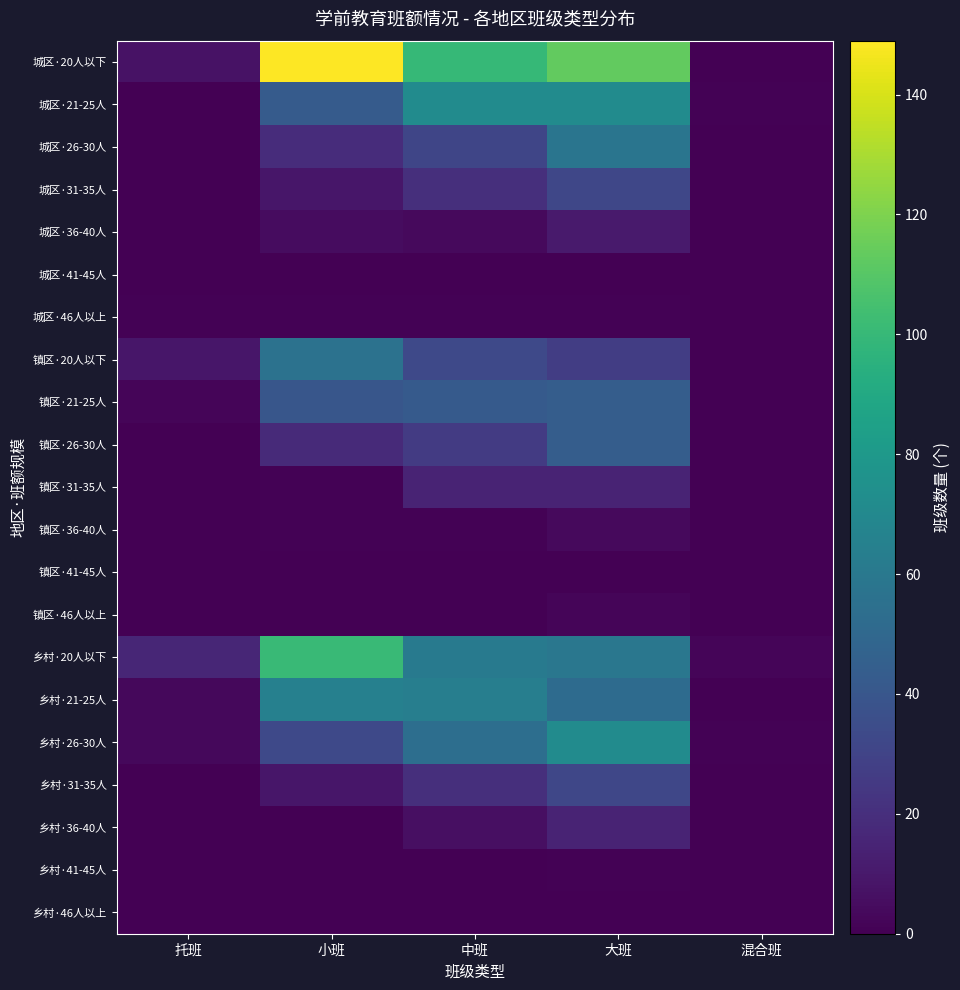

Reading right to left, what are all the values shown in this chart?

城区·20人以下: 混合班=0	大班=113	中班=100	小班=149	托班=7
城区·21-25人: 混合班=1	大班=72	中班=72	小班=43	托班=0
城区·26-30人: 混合班=0	大班=58	中班=31	小班=19	托班=0
城区·31-35人: 混合班=0	大班=32	中班=20	小班=9	托班=0
城区·36-40人: 混合班=0	大班=11	中班=4	小班=5	托班=0
城区·41-45人: 混合班=0	大班=0	中班=0	小班=0	托班=0
城区·46人以上: 混合班=0	大班=1	中班=1	小班=1	托班=1
镇区·20人以下: 混合班=0	大班=27	中班=33	小班=56	托班=9
镇区·21-25人: 混合班=0	大班=44	中班=42	小班=40	托班=2
镇区·26-30人: 混合班=0	大班=44	中班=26	小班=18	托班=0
镇区·31-35人: 混合班=0	大班=15	中班=15	小班=1	托班=0
镇区·36-40人: 混合班=0	大班=4	中班=1	小班=1	托班=0
镇区·41-45人: 混合班=0	大班=0	中班=0	小班=0	托班=0
镇区·46人以上: 混合班=0	大班=2	中班=0	小班=0	托班=0
乡村·20人以下: 混合班=2	大班=59	中班=61	小班=101	托班=16
乡村·21-25人: 混合班=0	大班=52	中班=64	小班=65	托班=3
乡村·26-30人: 混合班=1	大班=72	中班=54	小班=33	托班=3
乡村·31-35人: 混合班=0	大班=32	中班=20	小班=9	托班=0
乡村·36-40人: 混合班=0	大班=15	中班=6	小班=0	托班=0
乡村·41-45人: 混合班=0	大班=1	中班=0	小班=0	托班=0
乡村·46人以上: 混合班=0	大班=0	中班=0	小班=0	托班=0